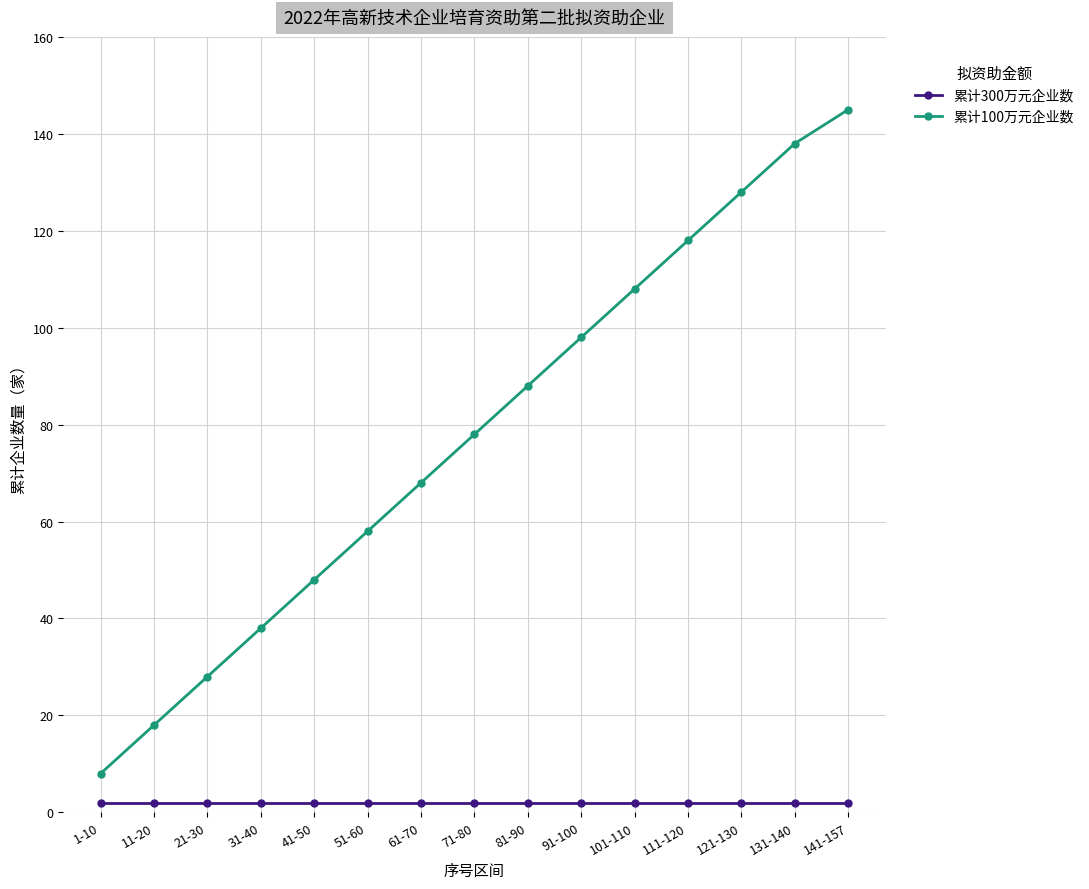

Does the chart display data point markers on the line(s)?

Yes